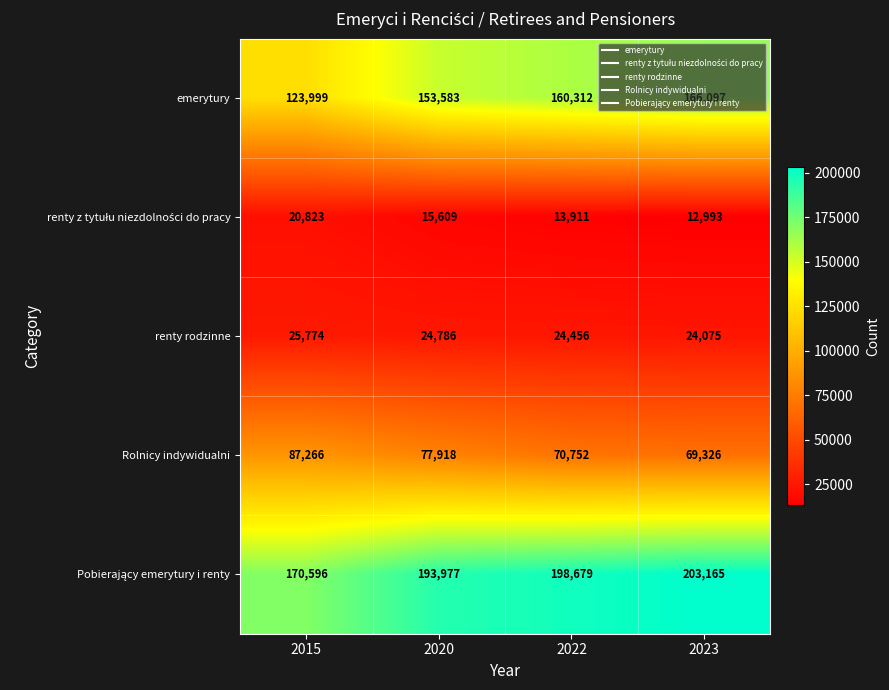

At which category is the sum across all series the highest?

2023